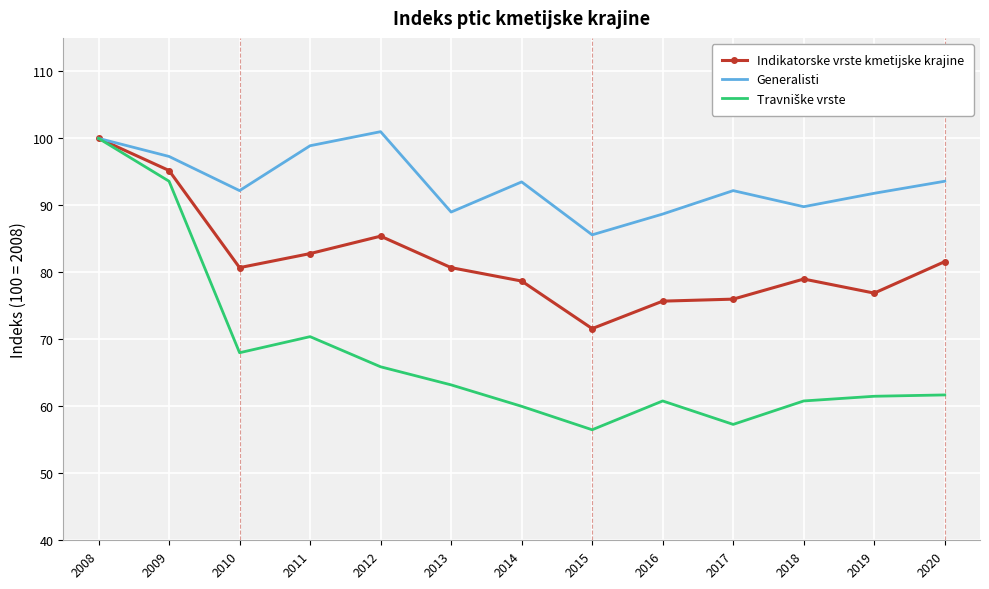

What is the greatest value displayed?

101.0